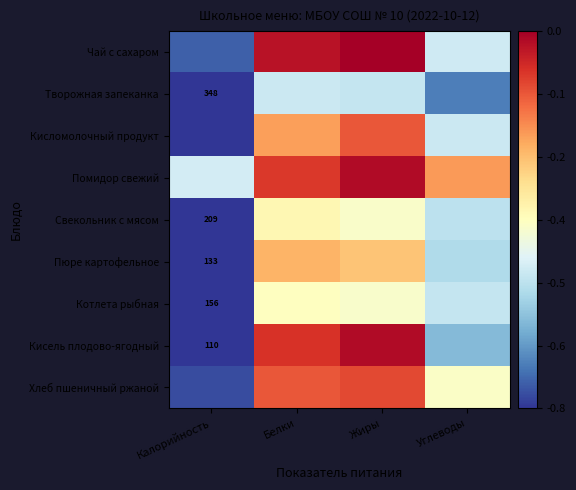

True or false: Свекольник с мясом has a value of -0.2 at Углеводы.

False